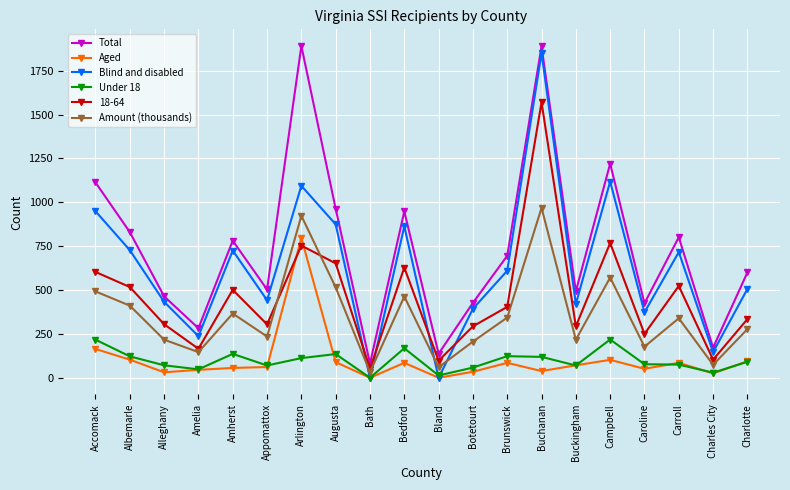

True or false: Aged has a value of 71 at Buckingham.

True